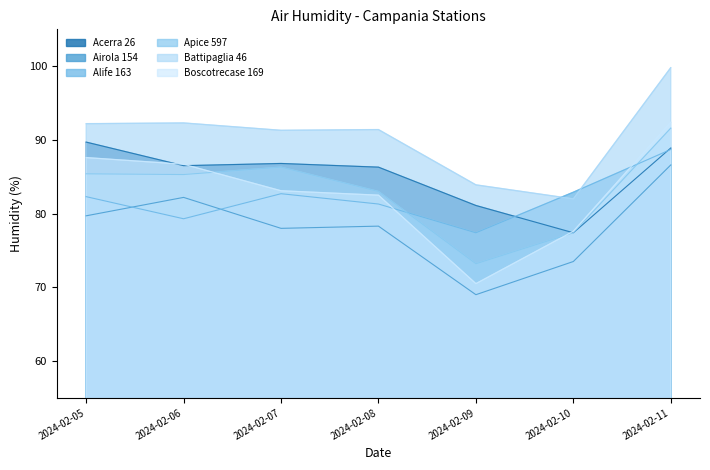

Between 2024-02-08 and 2024-02-10, which series saw the biggest shift?

Battipaglia 46